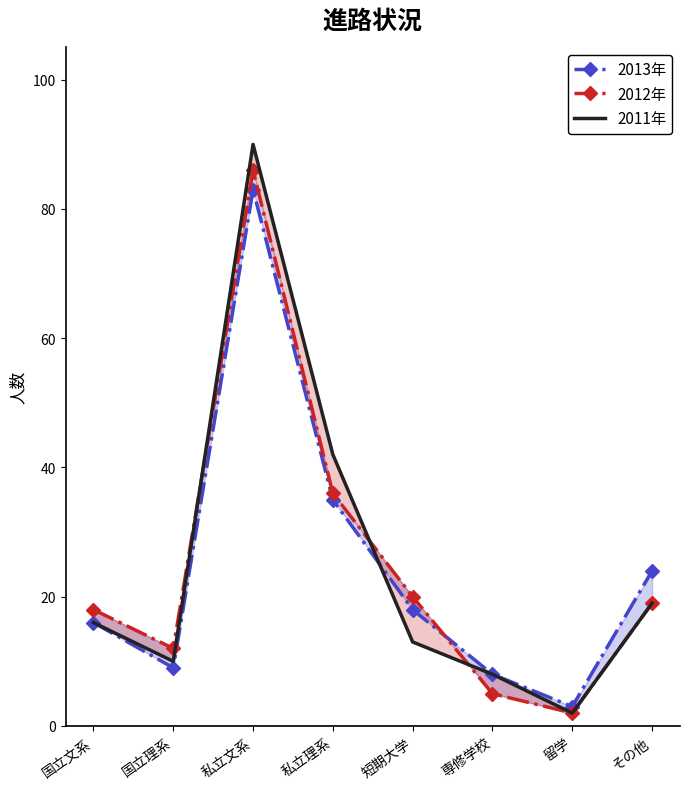

What is the label of the 6th point from the right?

私立文系